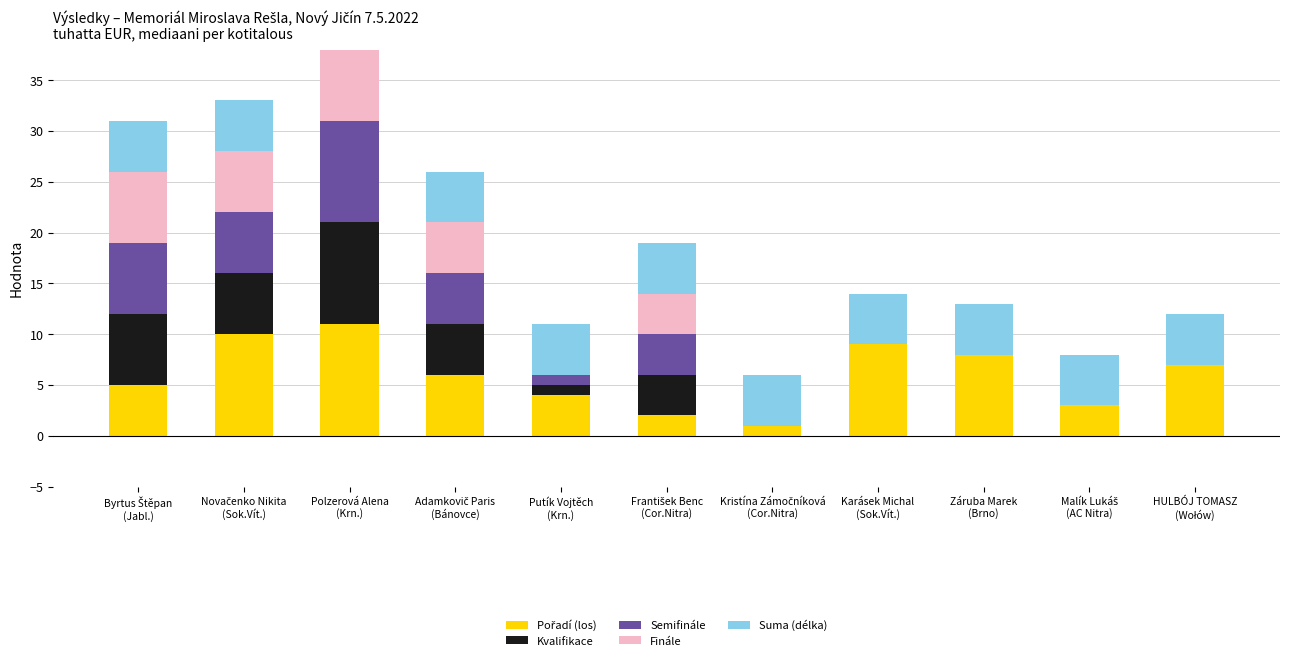

Which series has the widest spread of values?

Pořadí (los)